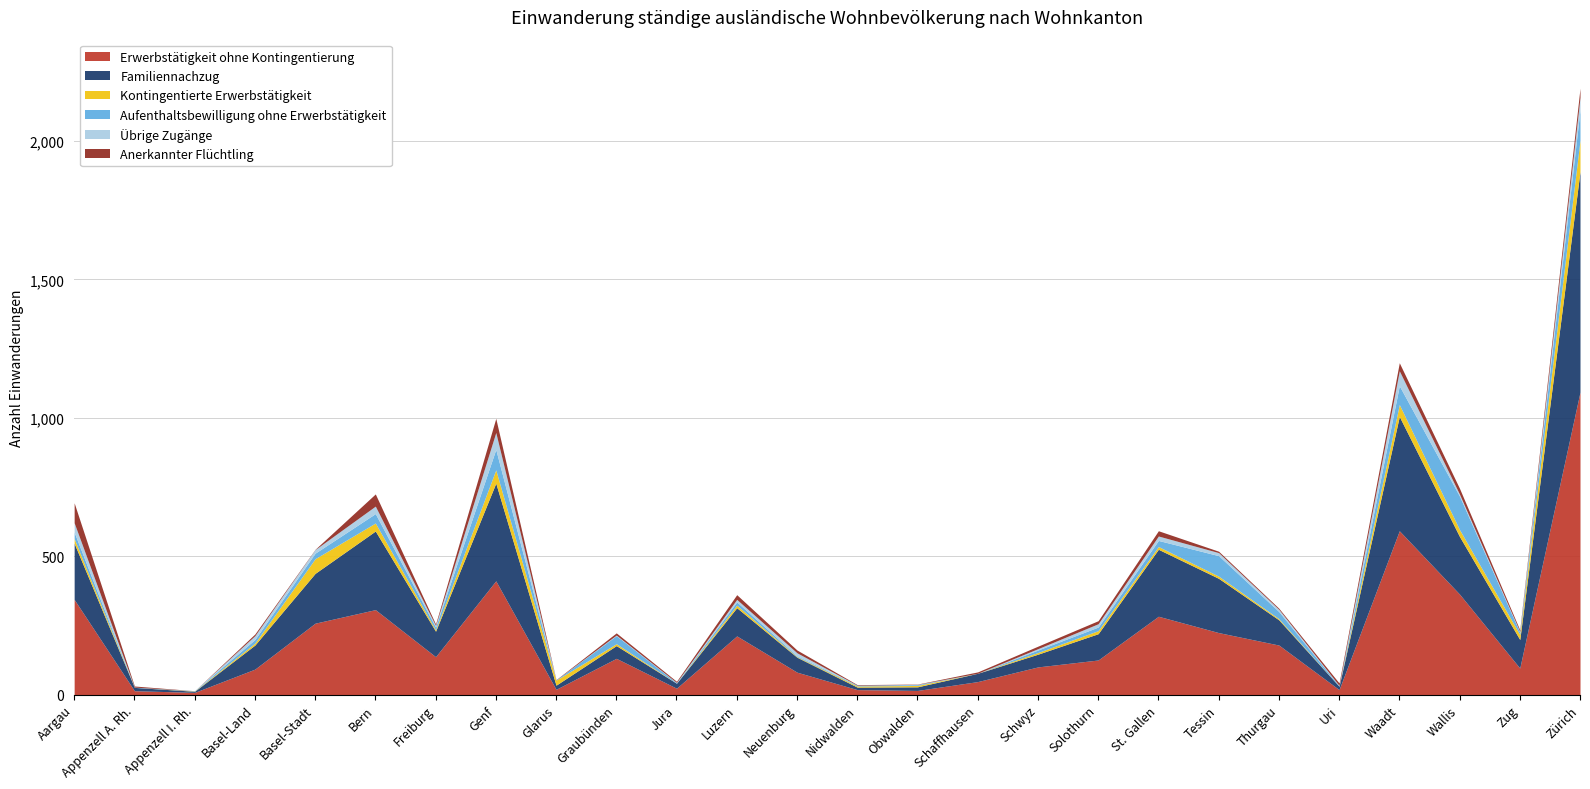

What is the label of the 3rd point from the left?

Appenzell I. Rh.